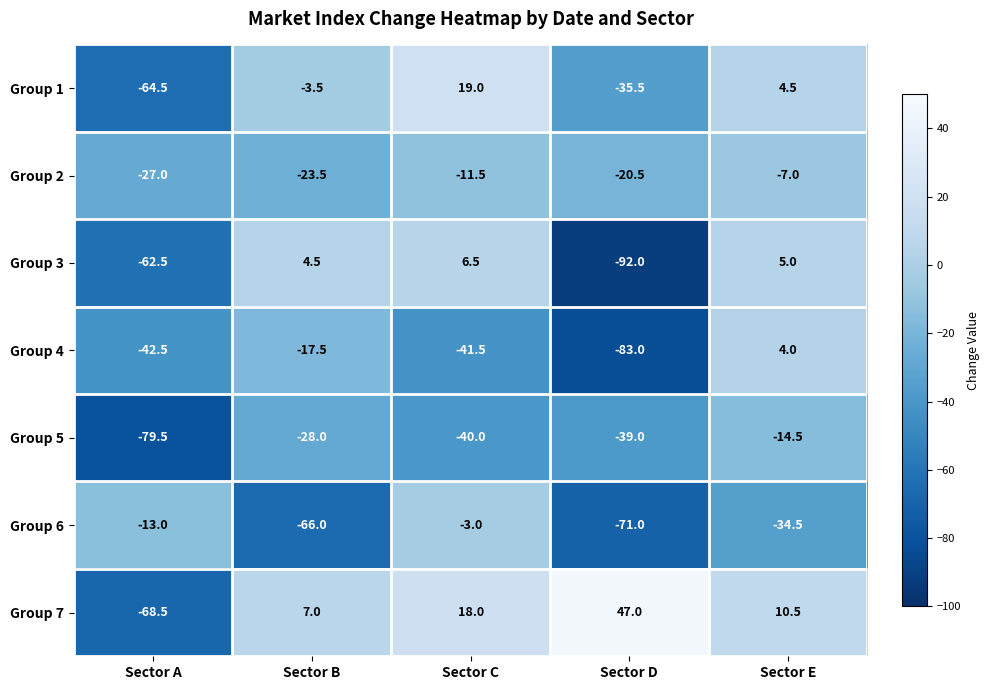

What is the average value of the Group 7 series?

2.8